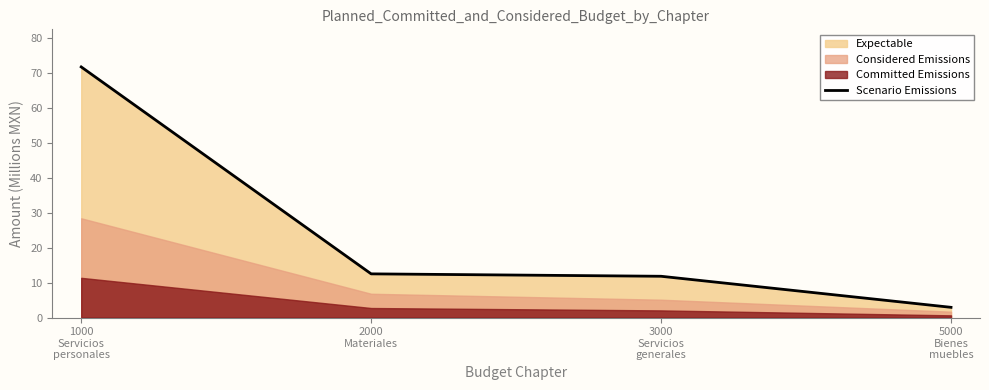

Which category has the highest value across all series?

1000
Servicios
personales